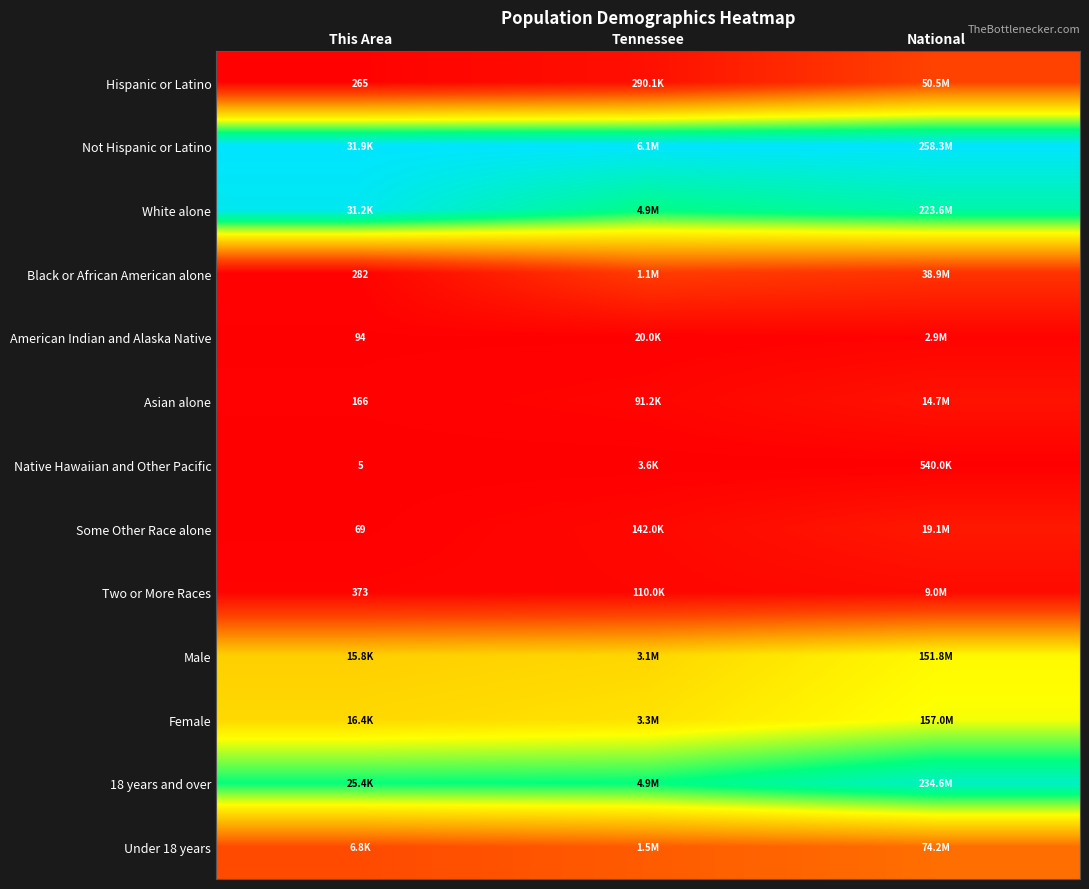

Which category has the highest value in the Female series?

National